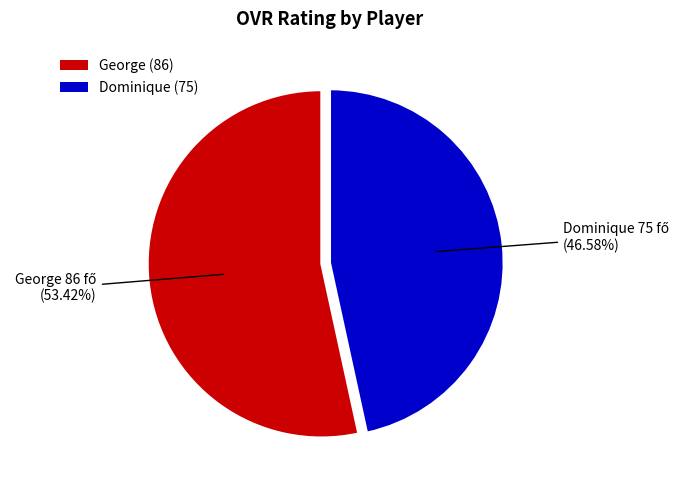

What percentage is NOT represented by Dominique?

53.4%